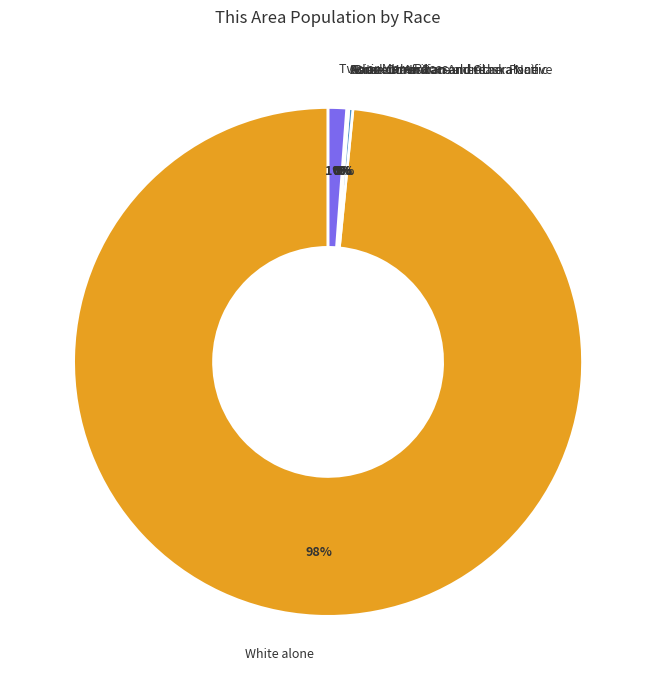

What percentage is NOT represented by Two or More Races?

98.8%